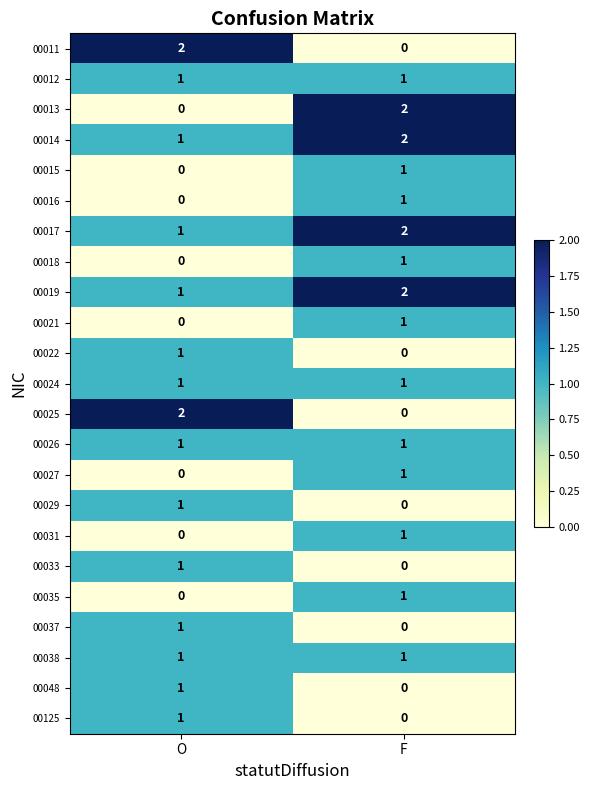

Rank the categories by 00022 value from highest to lowest.

O, F